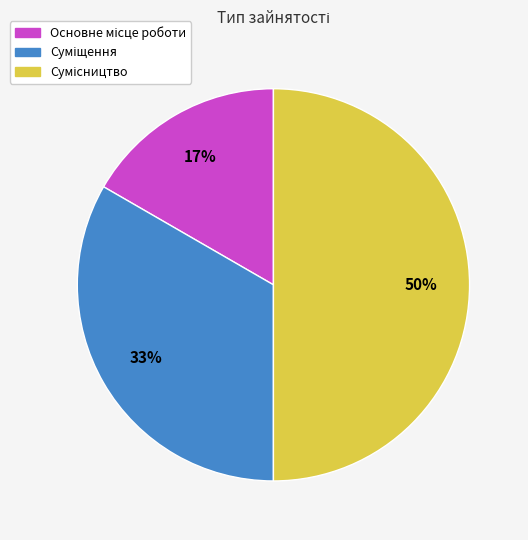

To the nearest percent, what is the difference between the largest and smallest slice percentages?

33%